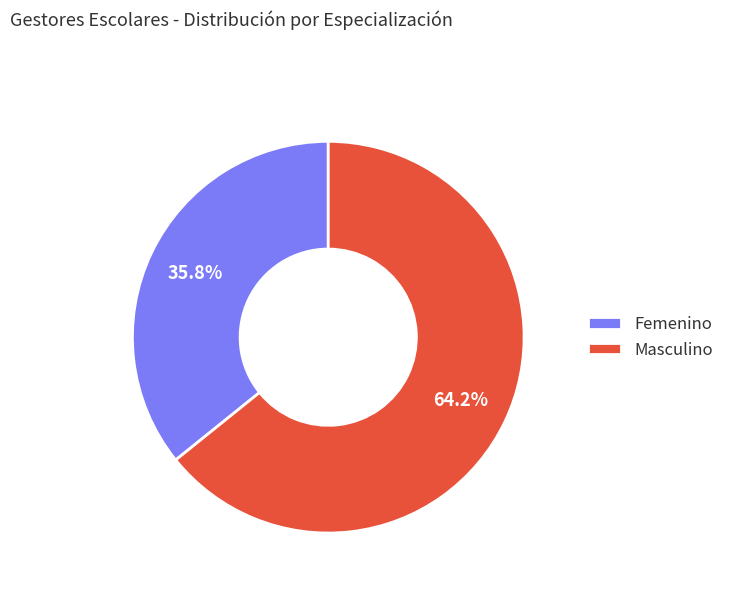

Is the sum of Femenino and Masculino greater than half?

Yes